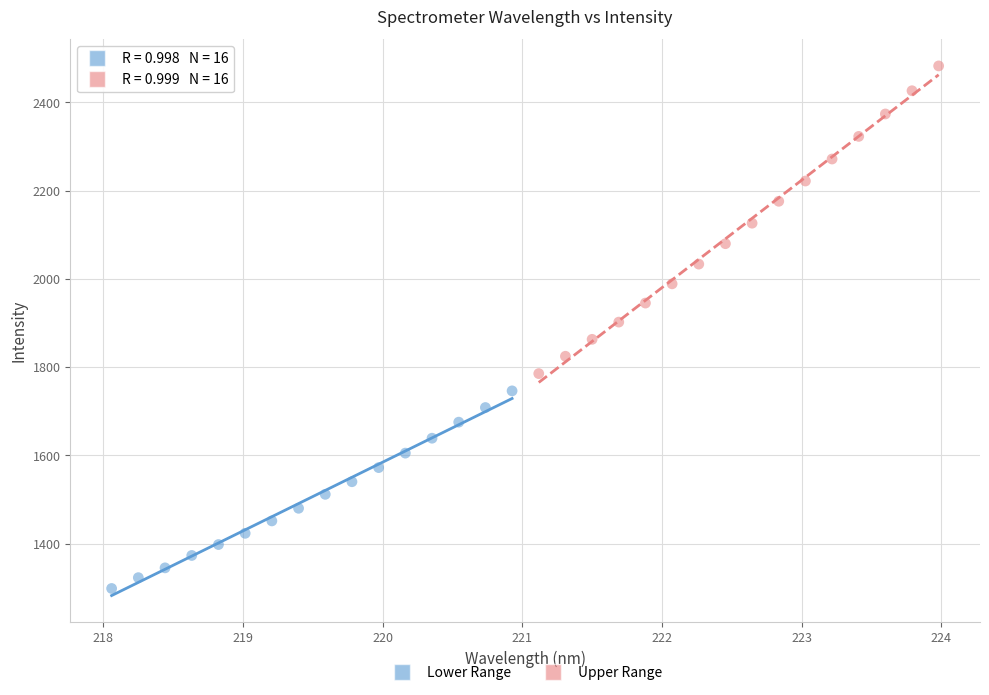

Which series contains the lowest Y value?

Lower Range